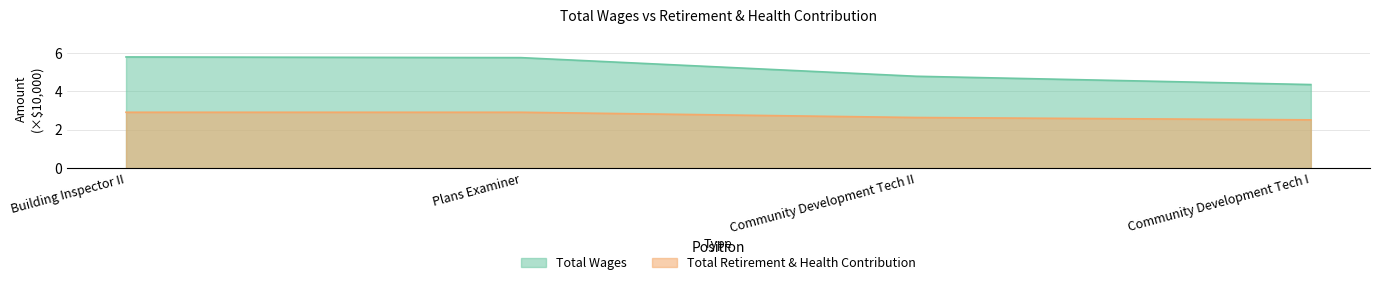

True or false: Total Retirement & Health Contribution has more than 2 interior local peaks.

False